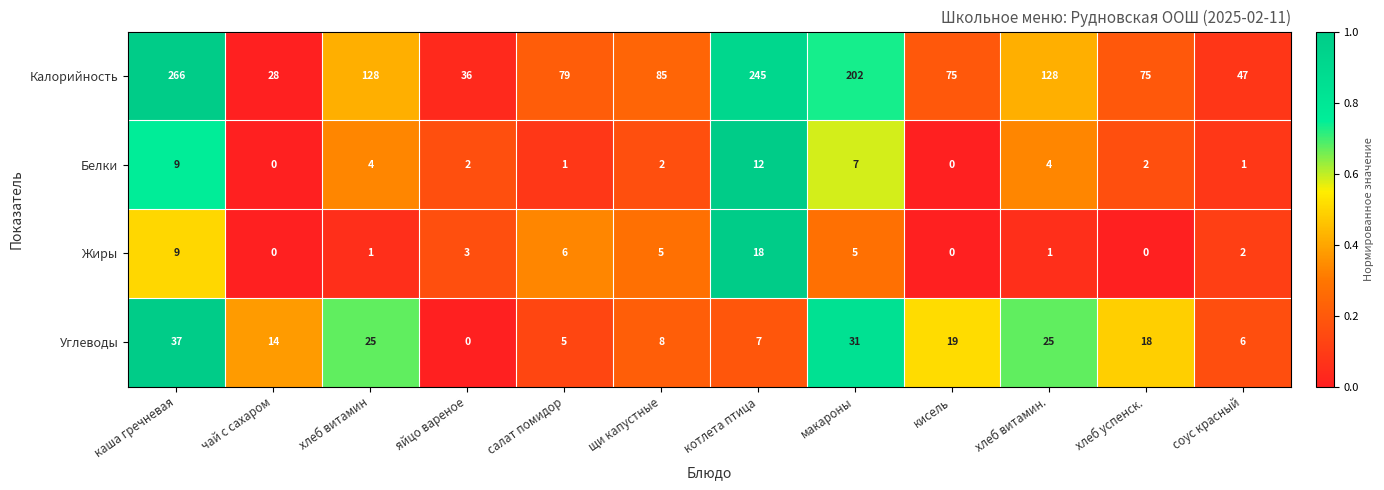

The value of Углеводы at хлеб успенск. is 8. True or false?

False